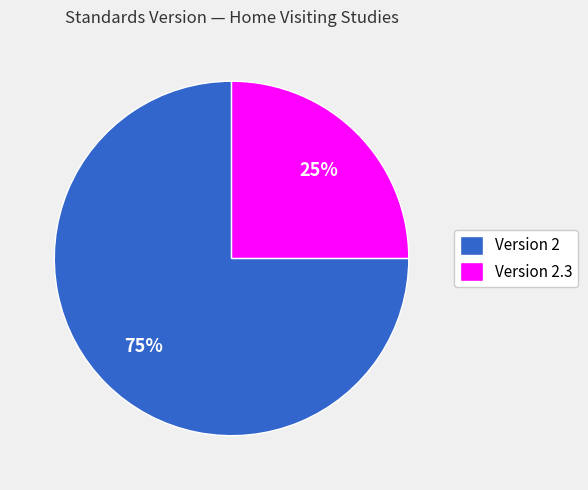

To the nearest percent, what is the average slice percentage?

50%